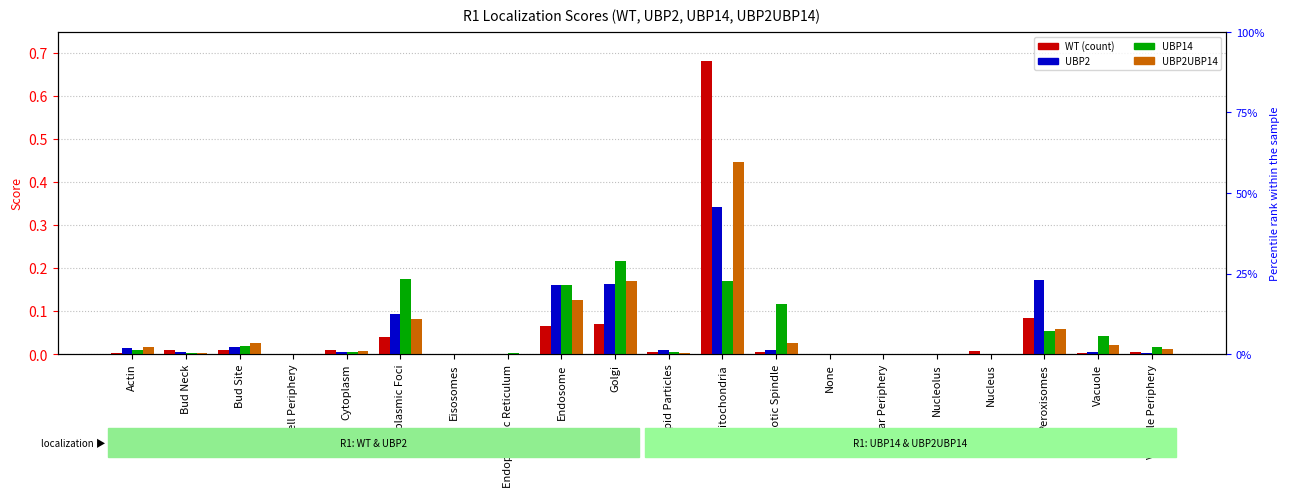

How many bars are there in each group?

4